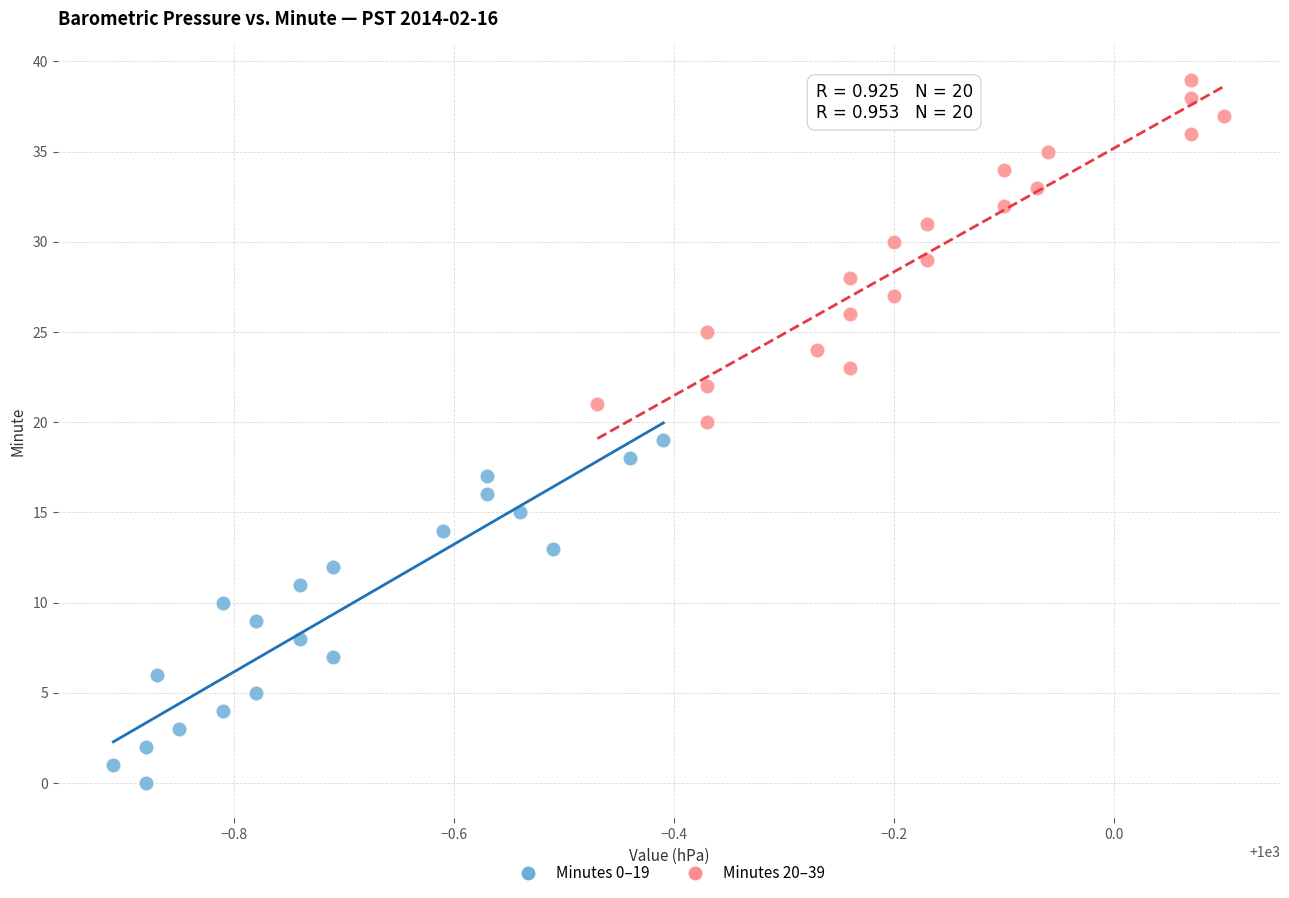

Which series contains the lowest Y value?

Minutes 0–19